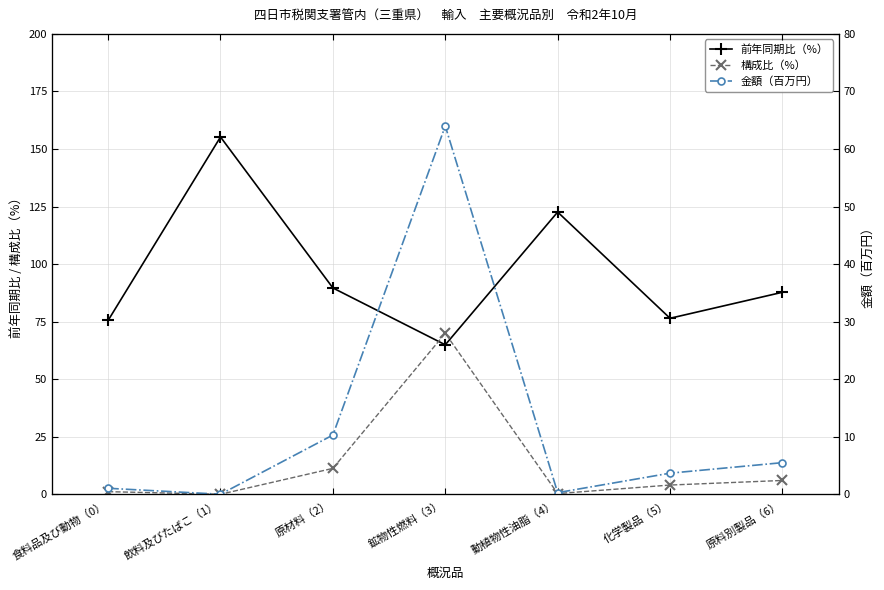

What is the label of the 4th point from the right?

鉱物性燃料（3）